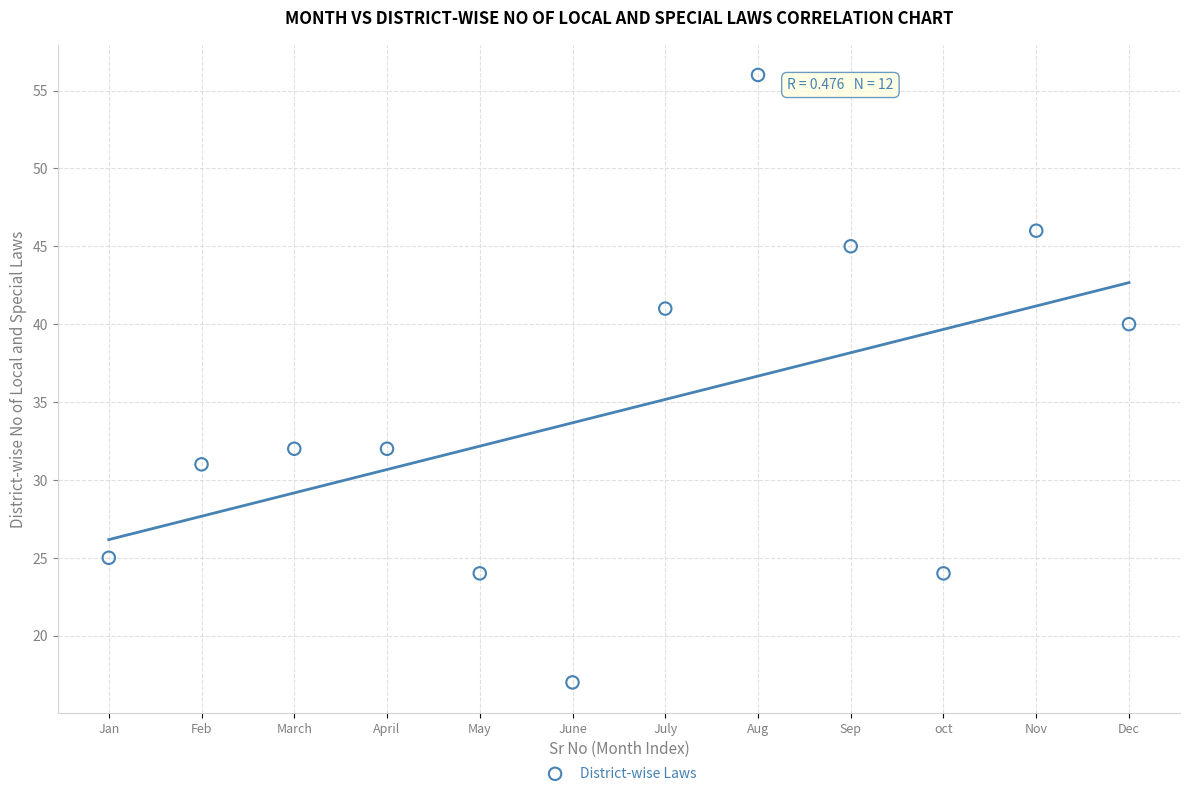

What is the range of Y values (max minus min)?

39